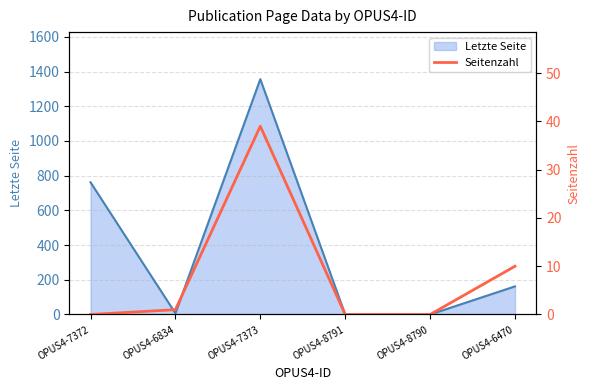

What is the average value?

8